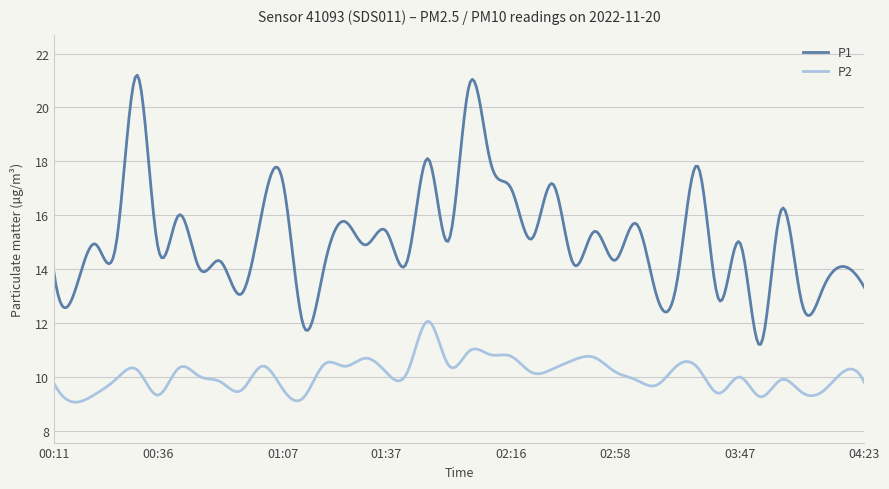

What is the greatest value displayed?

21.2